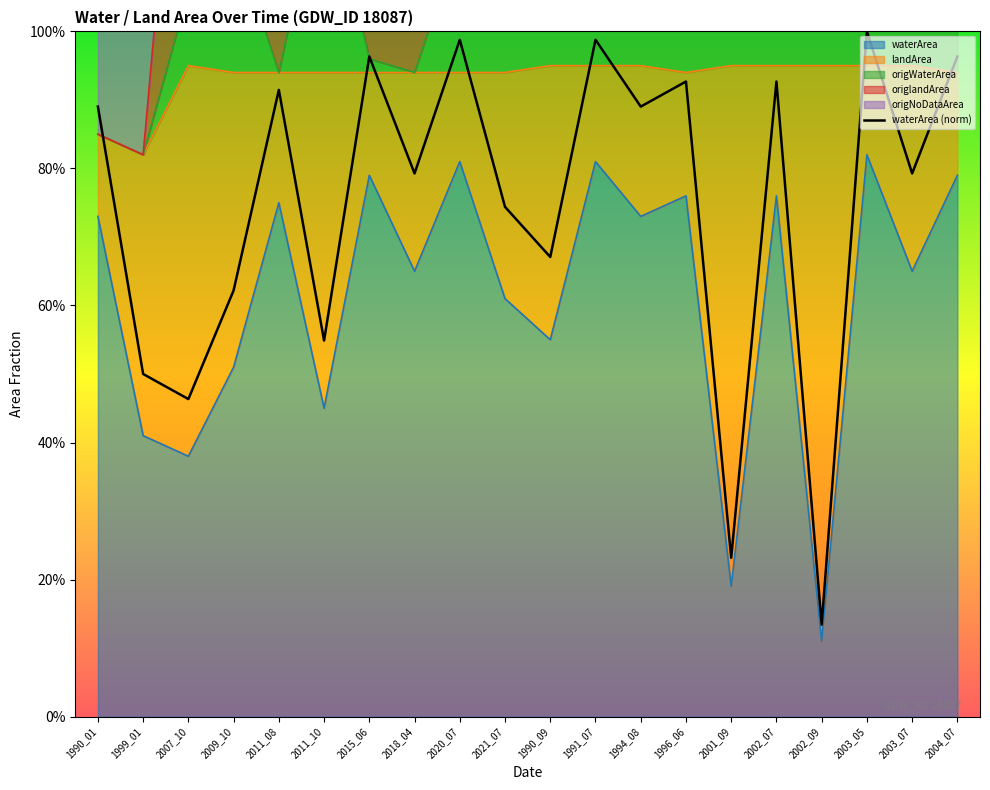

True or false: the data has more than 1 interior local peaks.

True